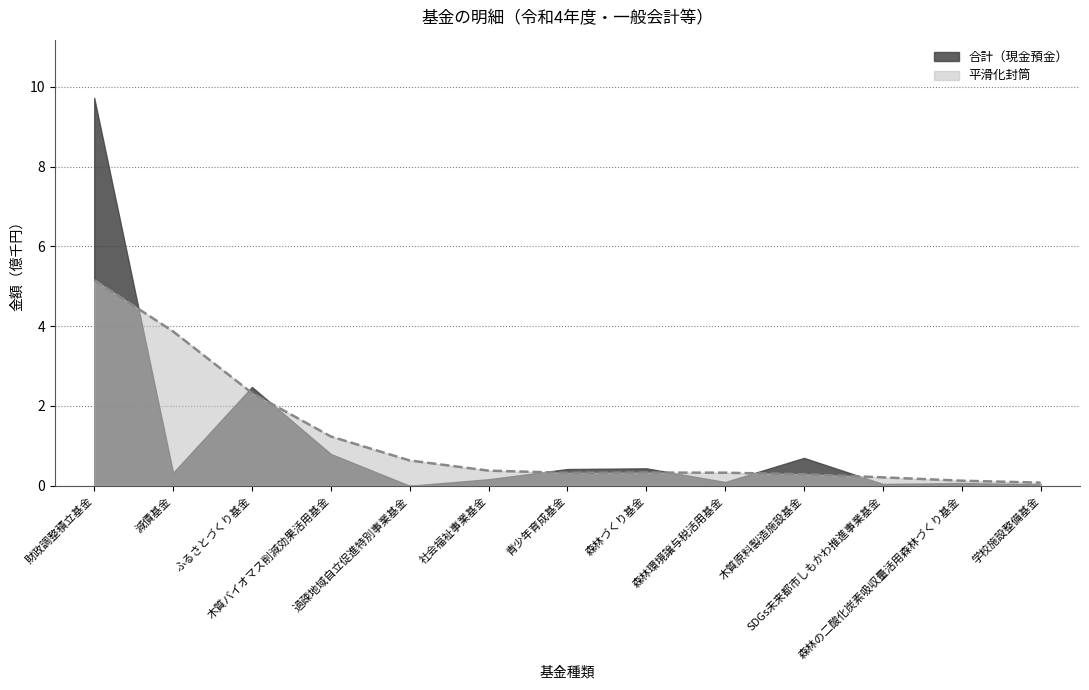

What are all the series names shown in the legend?

合計（現金預金）, 平滑化封筒